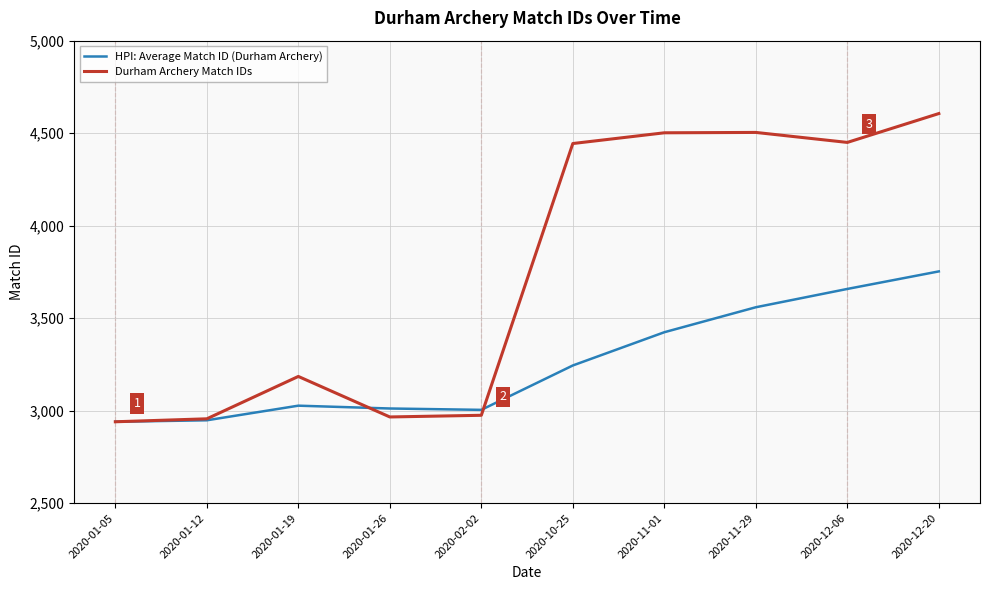

Does the chart display data point markers on the line(s)?

No